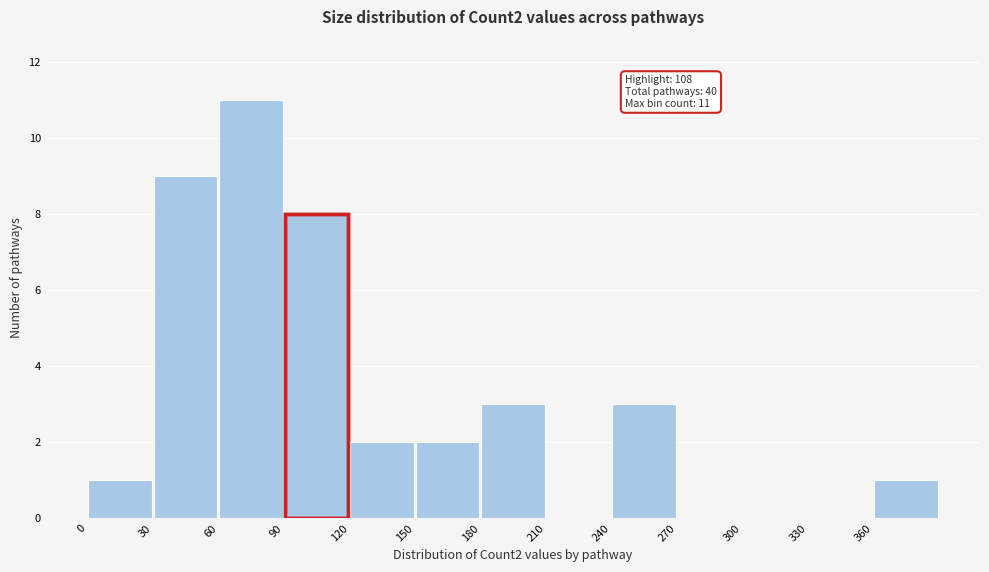

Over which range of the x-axis is the bar tallest?

60 to 90